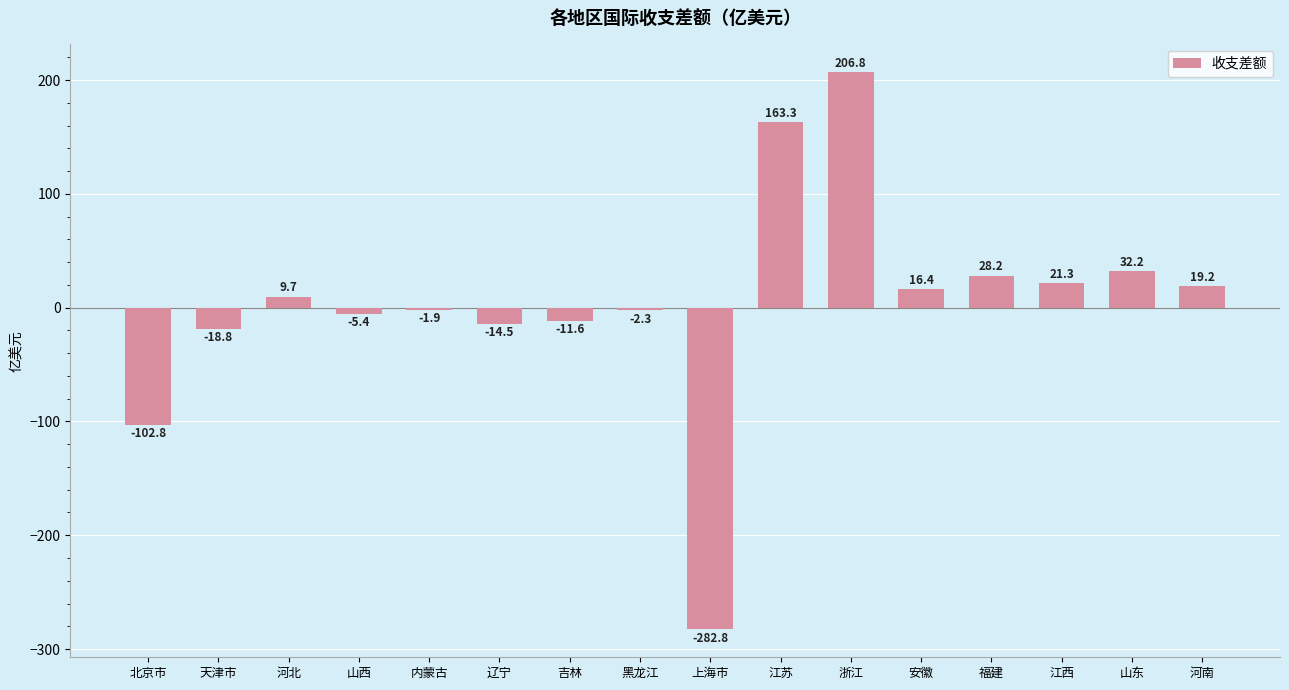

List the labels in order of value, smallest first.

上海市, 北京市, 天津市, 辽宁, 吉林, 山西, 黑龙江, 内蒙古, 河北, 安徽, 河南, 江西, 福建, 山东, 江苏, 浙江